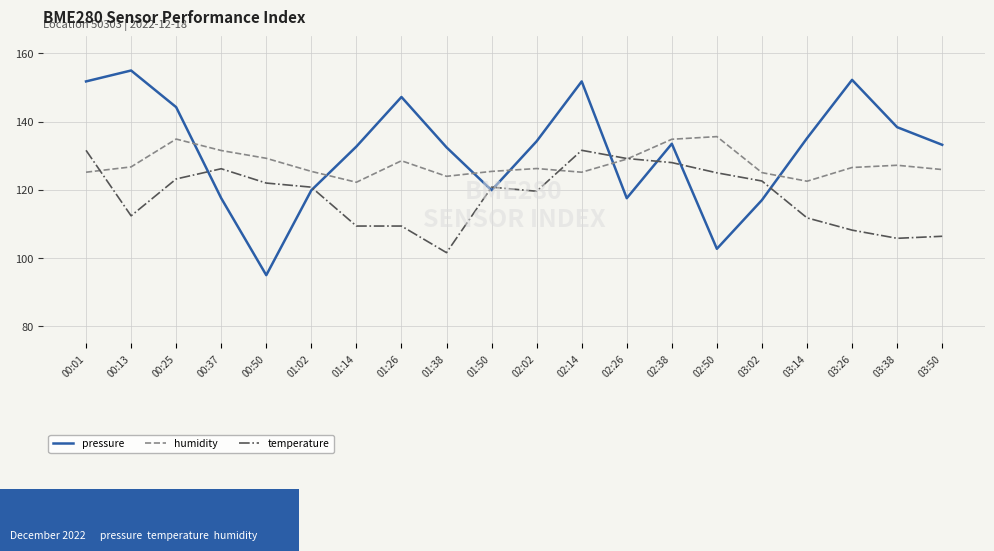

At how many categories does at least one series exceed 140?

6